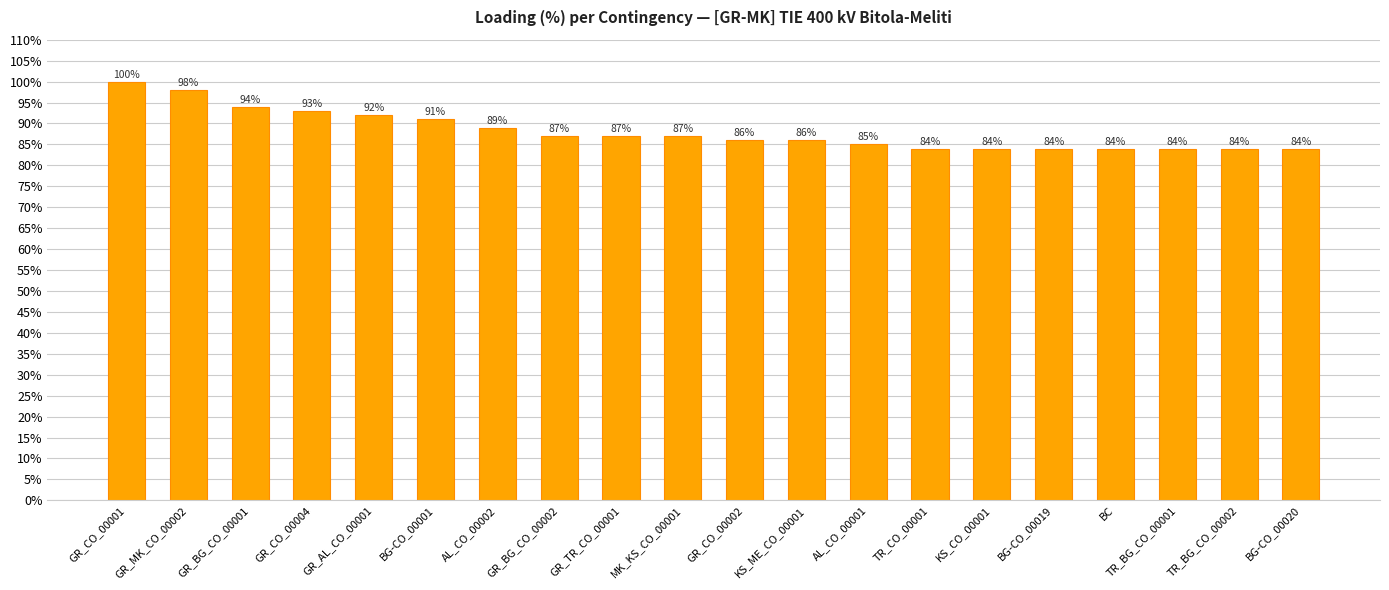

What is the minimum value shown in the chart?

84